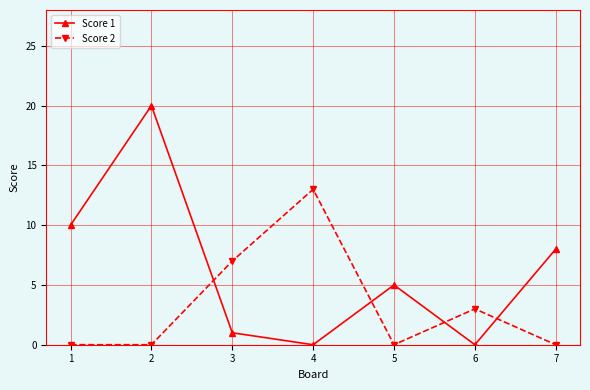

At 5, list the series in order from largest to smallest.

Score 1, Score 2